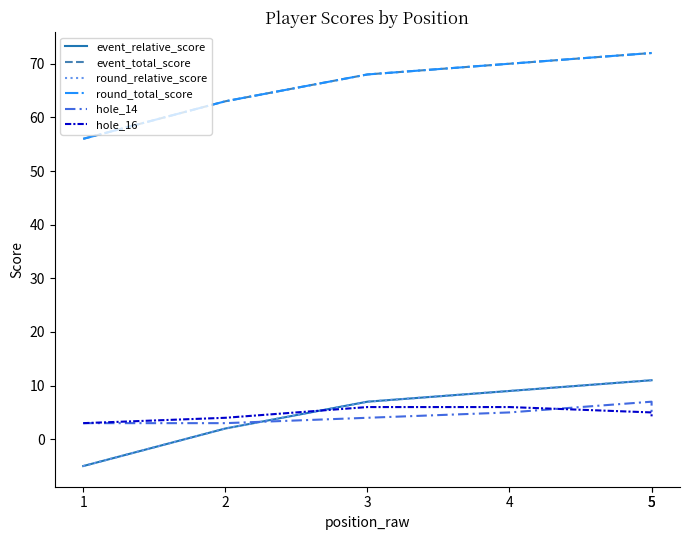

Where does the event_relative_score series first go above 9?

5